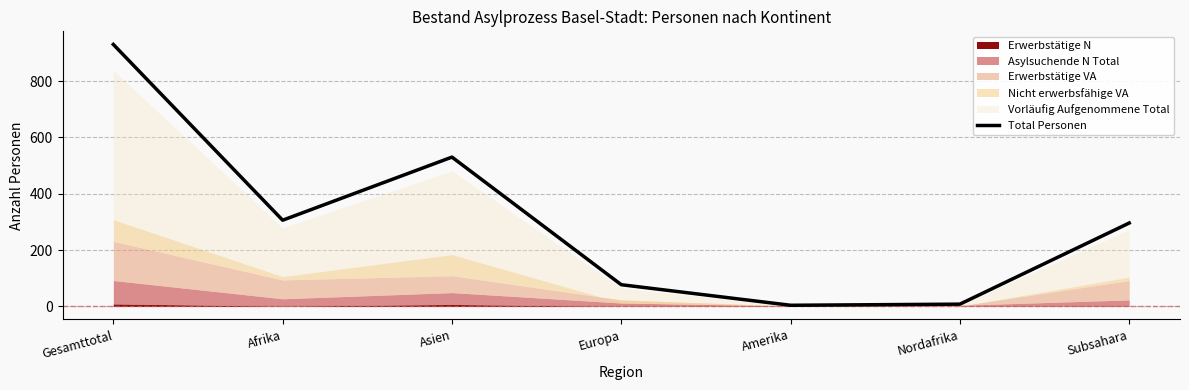

Count the number of values greater than 296.

3